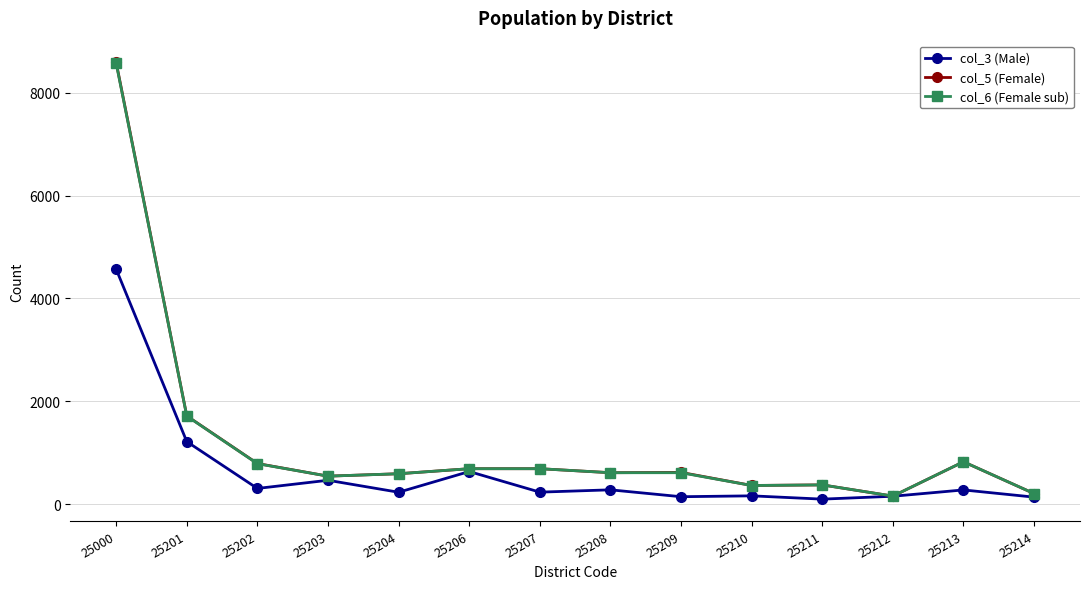

At which label is col_6 (Female sub) closest to 4365?

25201